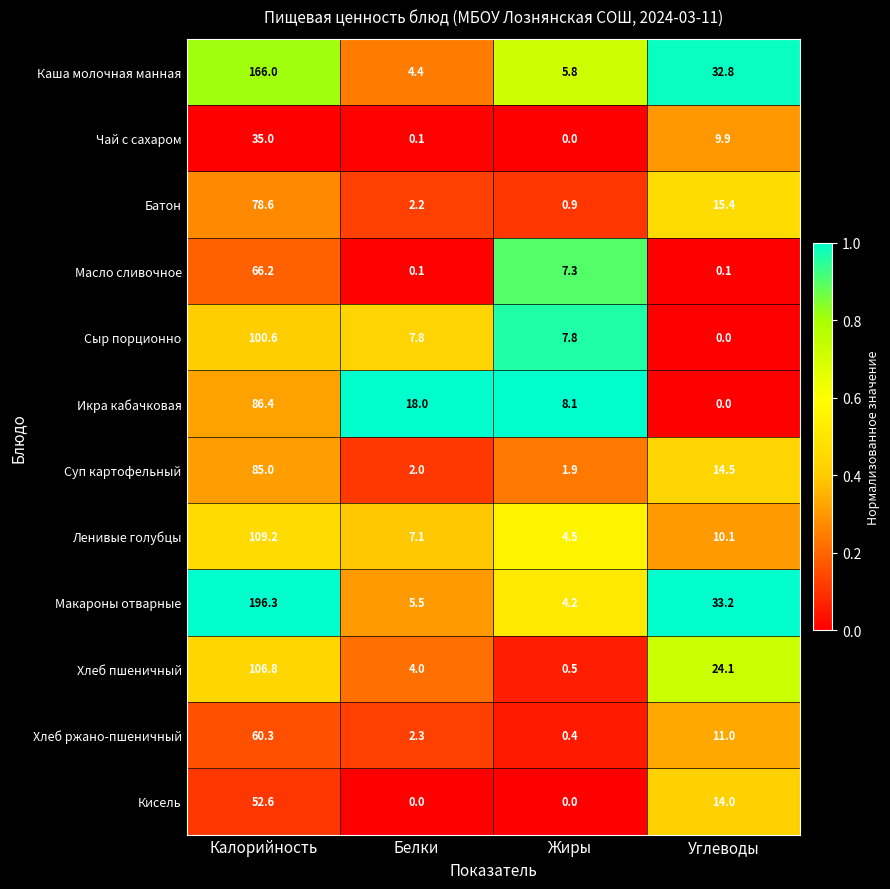

True or false: Масло сливочное has a value of 11.9 at Жиры.

False